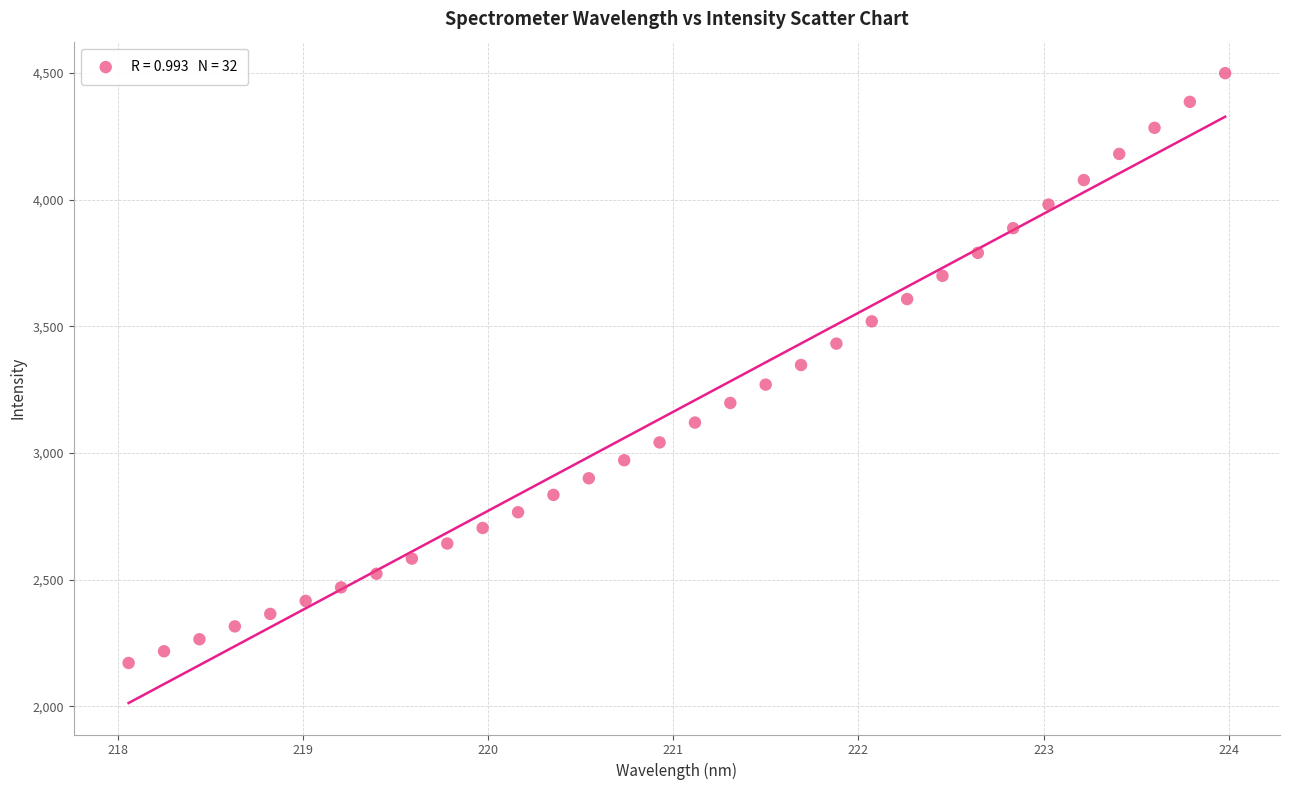

What is the range of Y values (max minus min)?

2327.8